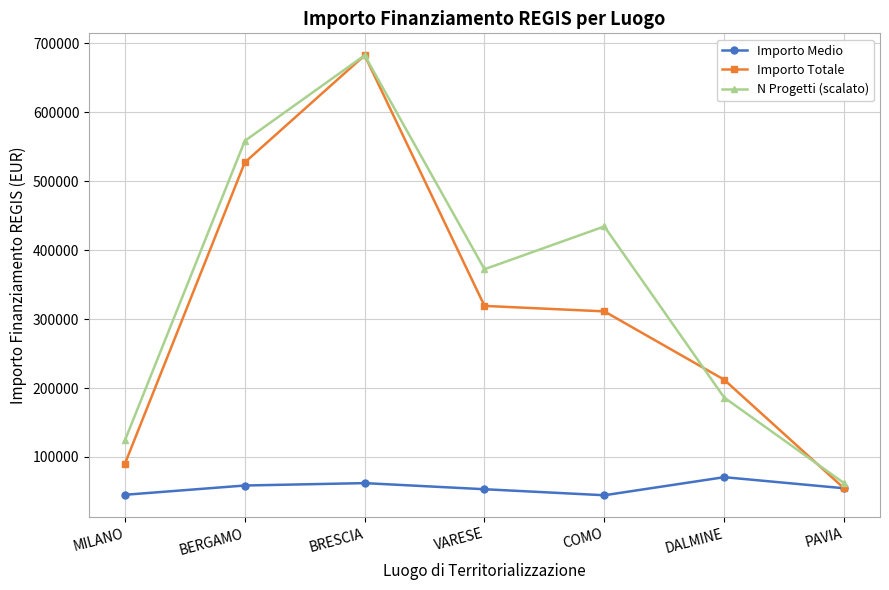

What is the total value across all series at BERGAMO?

1144161.7